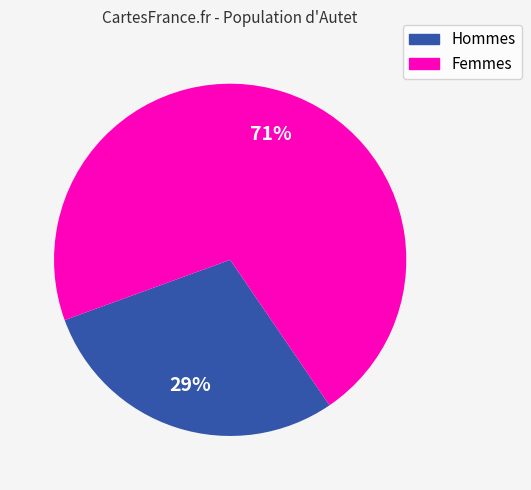

To the nearest percent, what is the average slice percentage?

50%